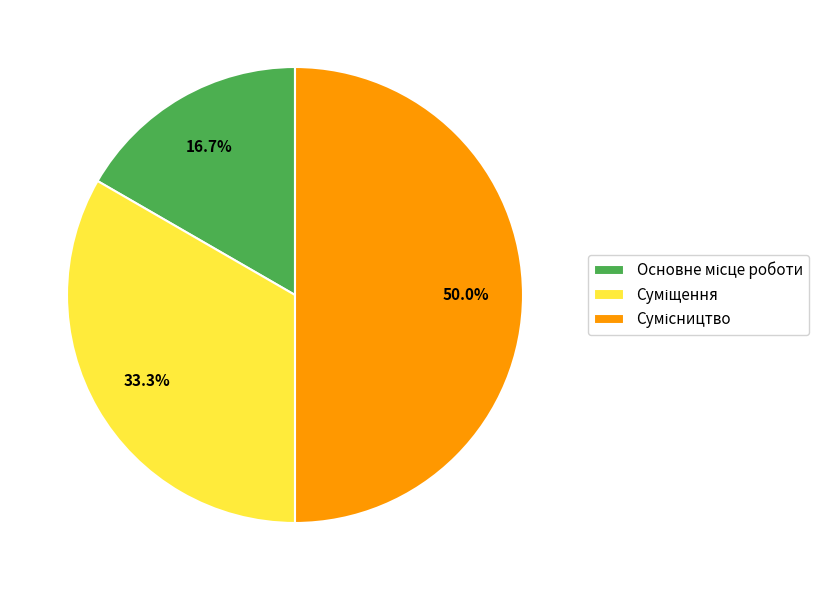

How many segments does this pie chart have?

3